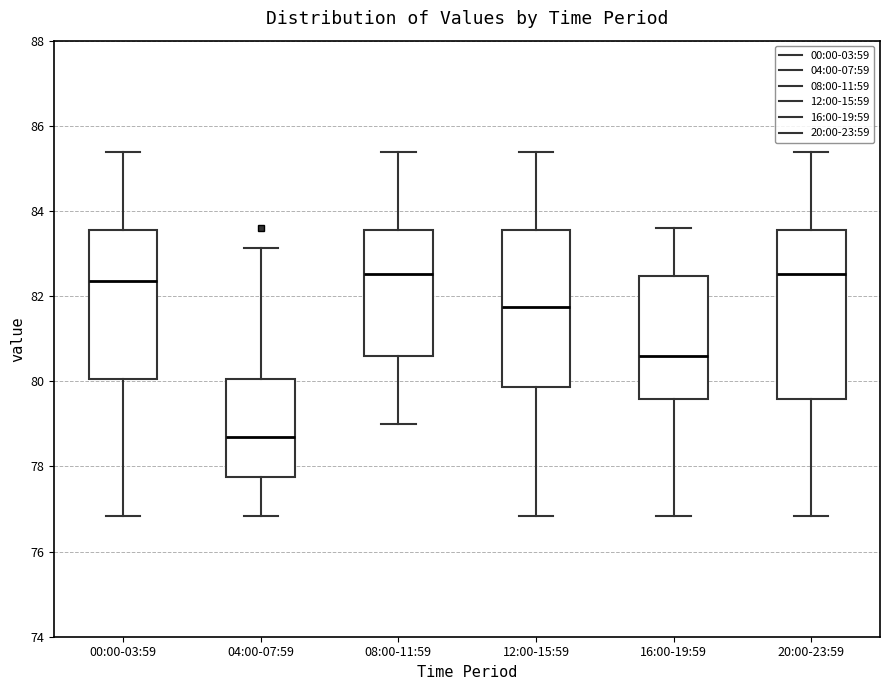

Reading left to right, read every box against the y-axis: the position of its median line, the range the box covers, and the ends of its whiskers. The values are not printed on the chart, so give them approximately, as read against the axis.

00:00-03:59: median 82.4, box 80.0 to 83.6, whiskers 76.8 to 85.4
04:00-07:59: median 78.8, box 77.8 to 80.0, whiskers 76.8 to 83.2
08:00-11:59: median 82.6, box 80.6 to 83.6, whiskers 79.0 to 85.4
12:00-15:59: median 81.8, box 79.8 to 83.6, whiskers 76.8 to 85.4
16:00-19:59: median 80.6, box 79.6 to 82.4, whiskers 76.8 to 83.6
20:00-23:59: median 82.6, box 79.6 to 83.6, whiskers 76.8 to 85.4